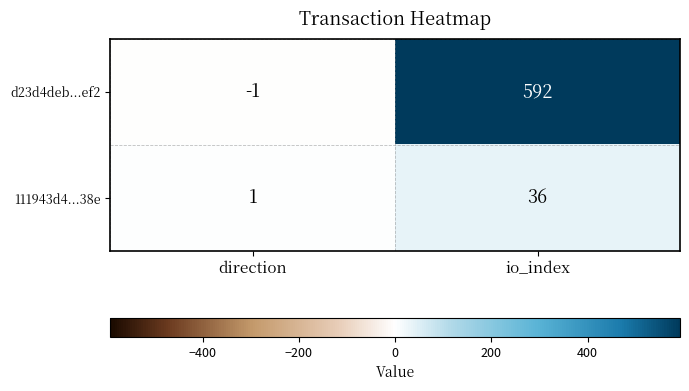

Which series has the largest total across all categories?

d23d4deb...ef2